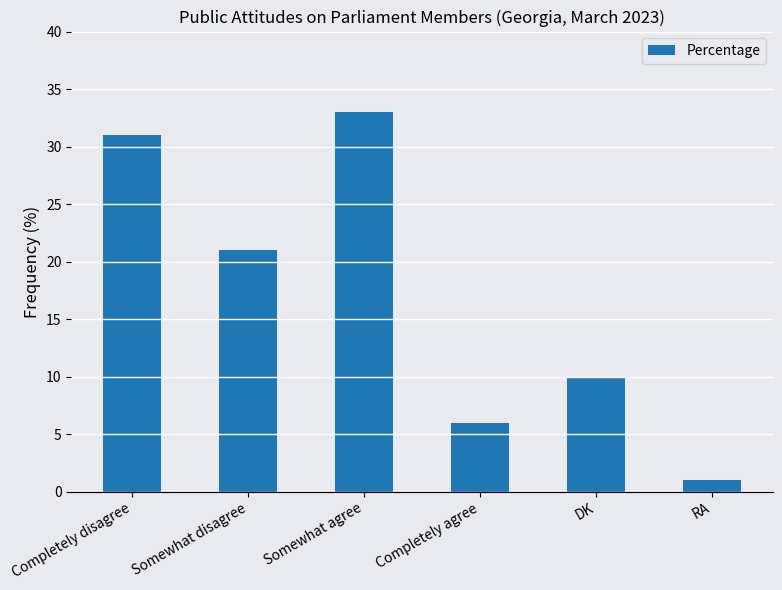

What is the change in value from Completely disagree to RA?

-30